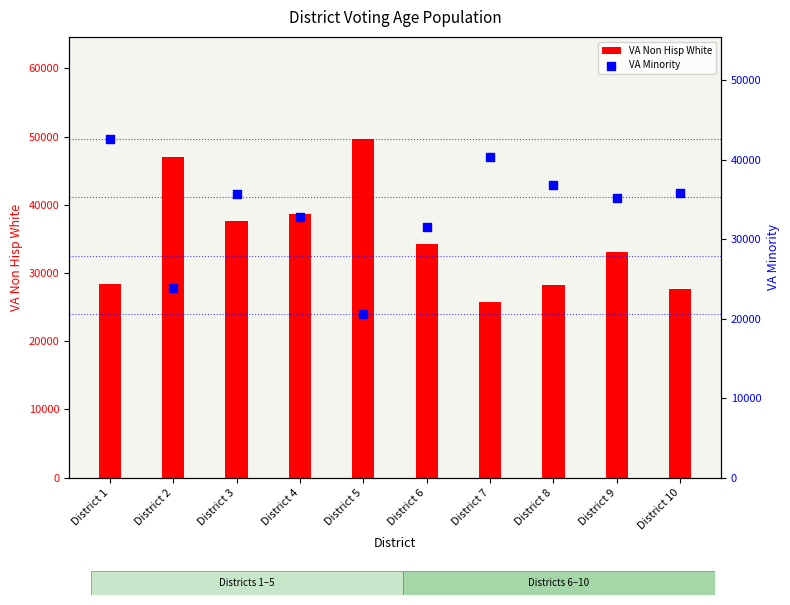

What is the total value across all series at District 10?

63384